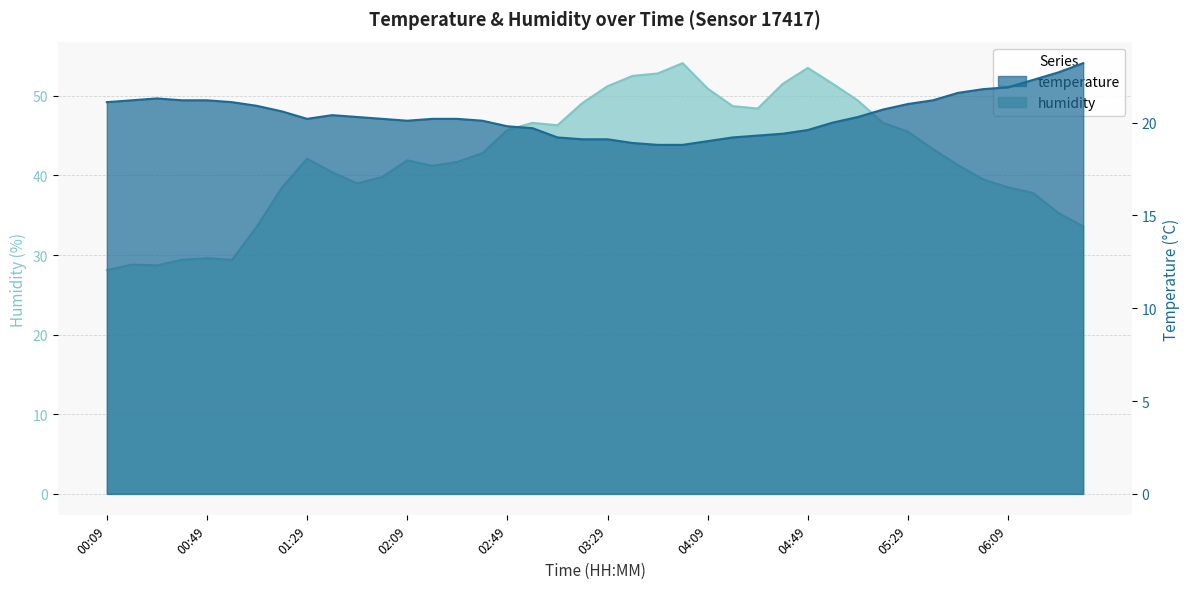

In humidity, how many points are lower than both neighbors (excluding endpoints)?

6